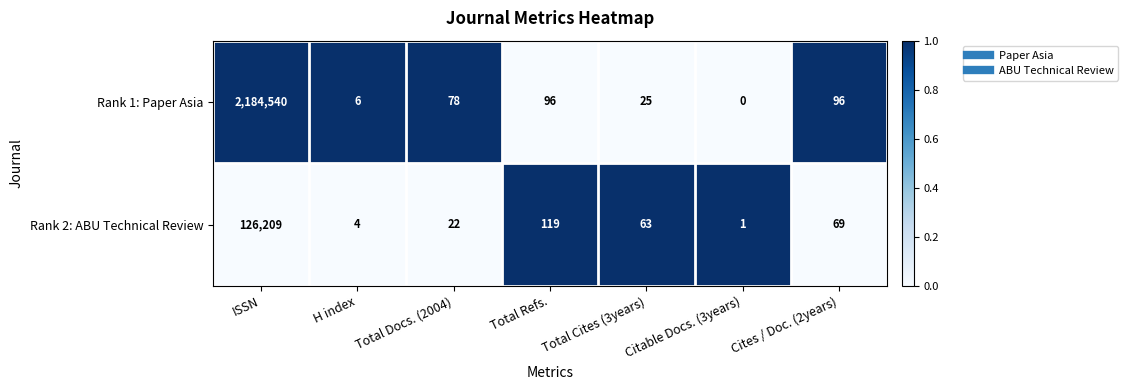

At which label is Rank 2: ABU Technical Review closest to 63105?

Total Refs.